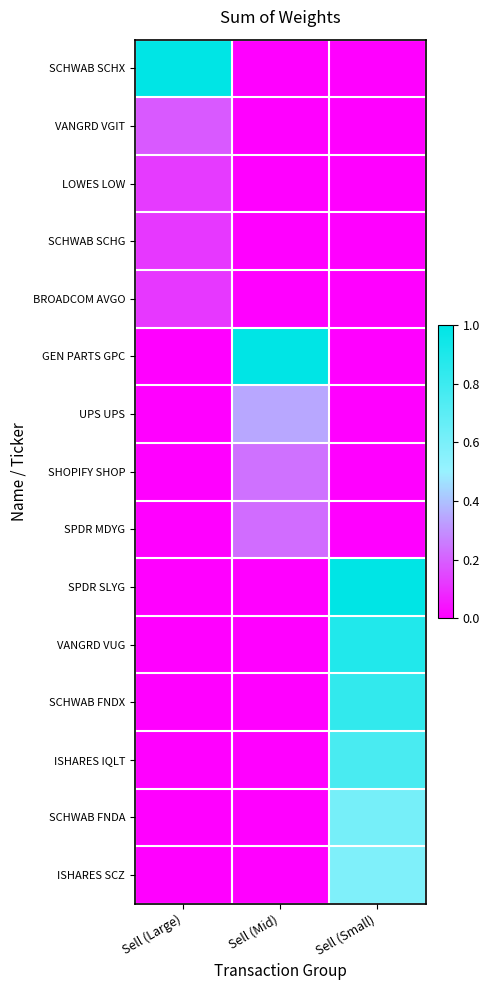

Reading left to right, what are all the values shown in this chart?

SCHWAB SCHX: Sell (Large)=1.0	Sell (Mid)=0.0	Sell (Small)=0.0
VANGRD VGIT: Sell (Large)=0.2	Sell (Mid)=0.0	Sell (Small)=0.0
LOWES LOW: Sell (Large)=0.1	Sell (Mid)=0.0	Sell (Small)=0.0
SCHWAB SCHG: Sell (Large)=0.1	Sell (Mid)=0.0	Sell (Small)=0.0
BROADCOM AVGO: Sell (Large)=0.1	Sell (Mid)=0.0	Sell (Small)=0.0
GEN PARTS GPC: Sell (Large)=0.0	Sell (Mid)=1.0	Sell (Small)=0.0
UPS UPS: Sell (Large)=0.0	Sell (Mid)=0.3	Sell (Small)=0.0
SHOPIFY SHOP: Sell (Large)=0.0	Sell (Mid)=0.2	Sell (Small)=0.0
SPDR MDYG: Sell (Large)=0.0	Sell (Mid)=0.2	Sell (Small)=0.0
SPDR SLYG: Sell (Large)=0.0	Sell (Mid)=0.0	Sell (Small)=1.0
VANGRD VUG: Sell (Large)=0.0	Sell (Mid)=0.0	Sell (Small)=0.9
SCHWAB FNDX: Sell (Large)=0.0	Sell (Mid)=0.0	Sell (Small)=0.8
ISHARES IQLT: Sell (Large)=0.0	Sell (Mid)=0.0	Sell (Small)=0.8
SCHWAB FNDA: Sell (Large)=0.0	Sell (Mid)=0.0	Sell (Small)=0.6
ISHARES SCZ: Sell (Large)=0.0	Sell (Mid)=0.0	Sell (Small)=0.6